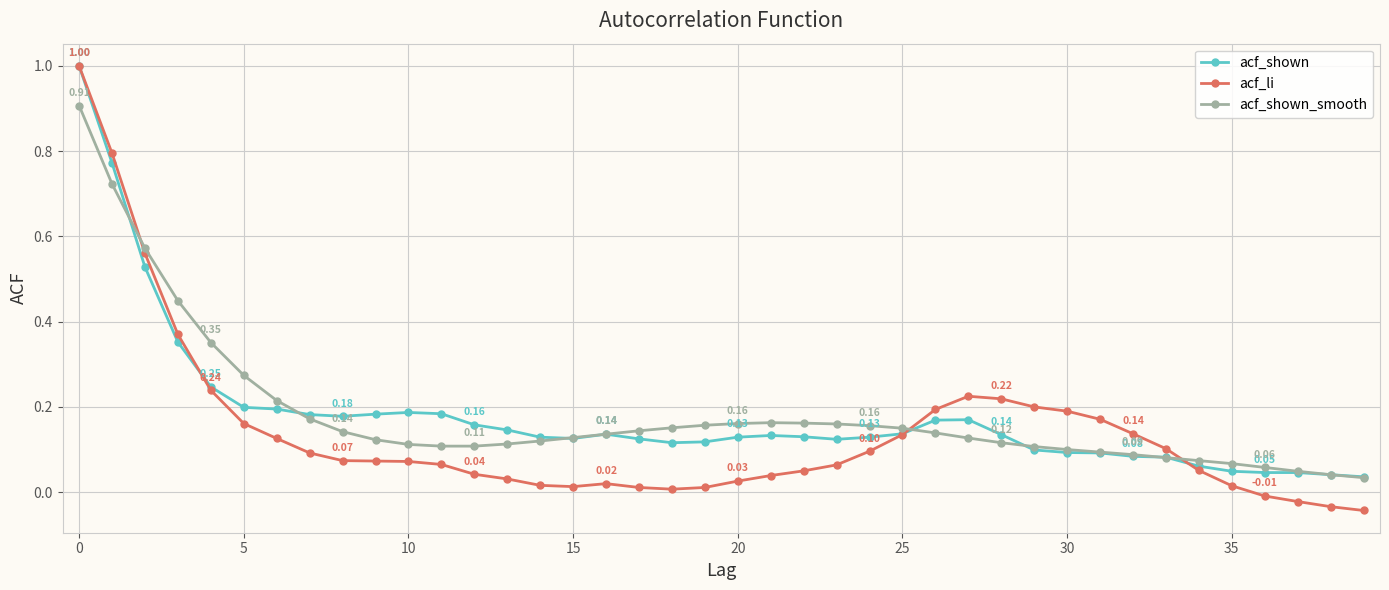

Which series has the widest spread of values?

acf_li